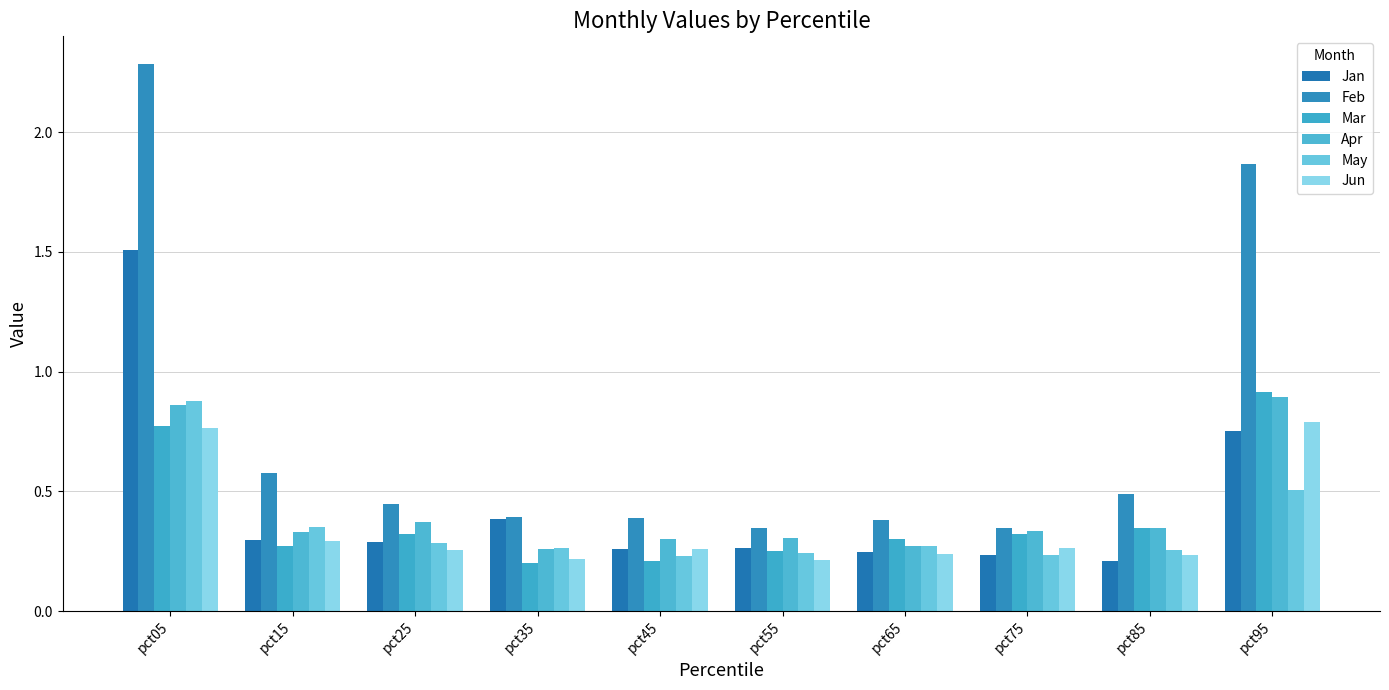

What is the spread (max minus min) of values at pct05?

1.5